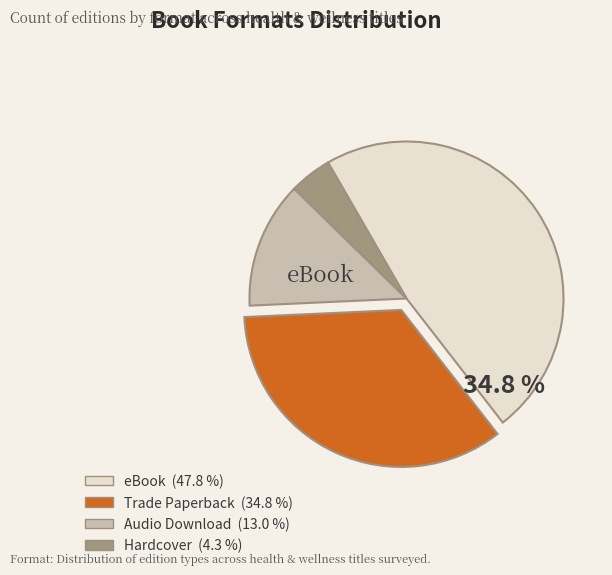

Which category has the biggest portion of the pie?

eBook